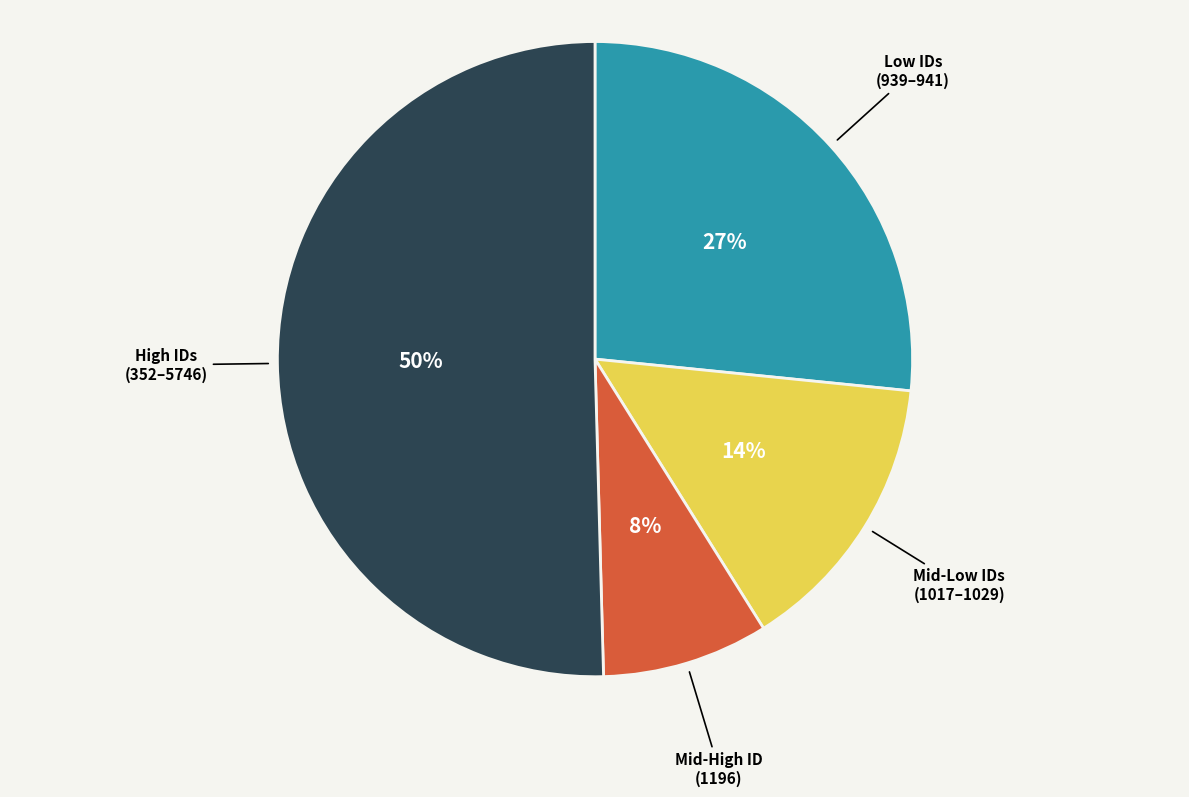

How many segments does this pie chart have?

4